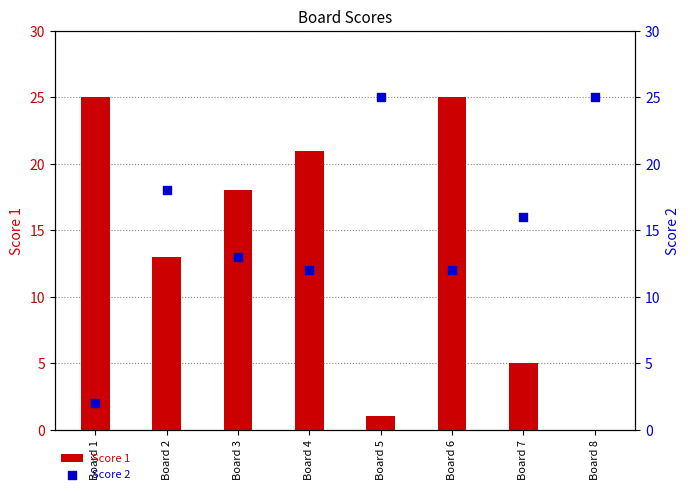

What is the total value across all series at Board 8?

25